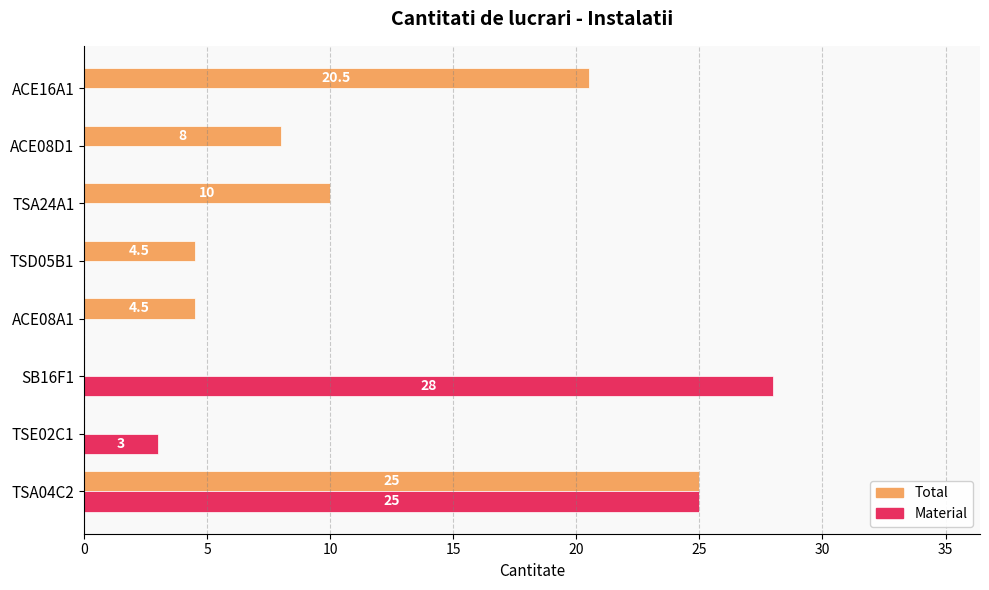

Is the value of Material at TSA04C2 greater than the value of Total at SB16F1?

Yes